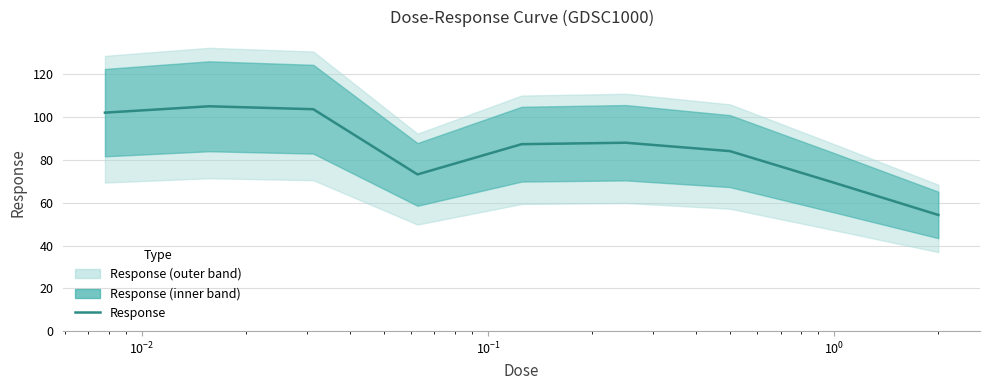

What is the change in value from $\mathdefault{10^{-2}}$ to 7?

-34.4